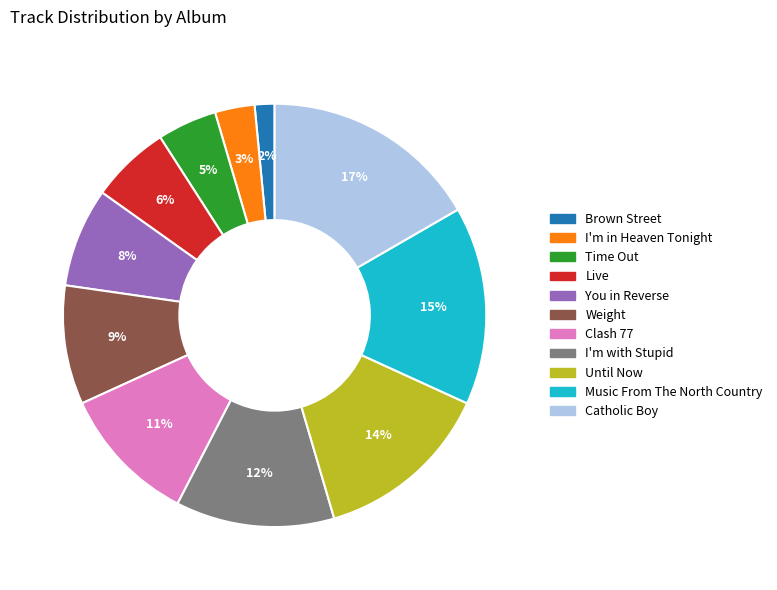

Which slice is the largest?

Catholic Boy